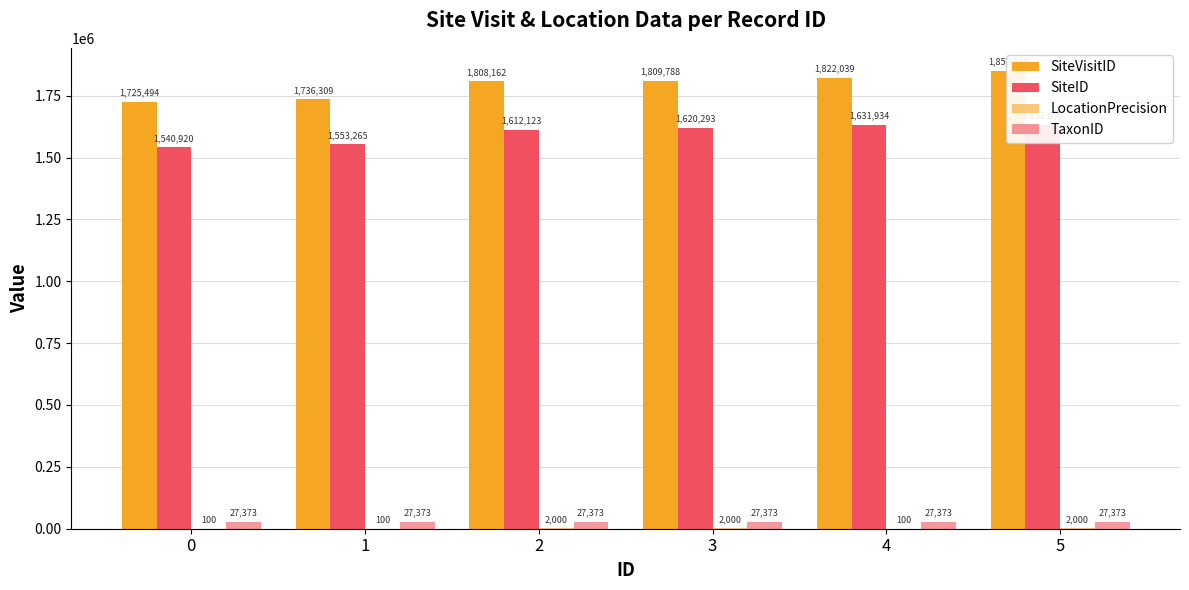

Where is SiteVisitID nearest to the value 1788161?

2